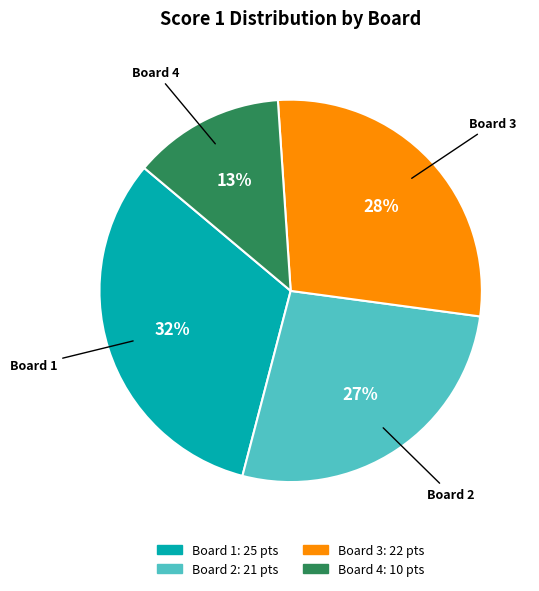

Which slice is the largest?

Board 1